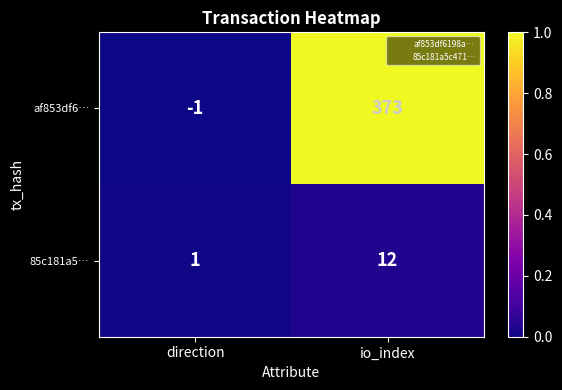

Which series has the largest range (max minus min)?

af853df6…